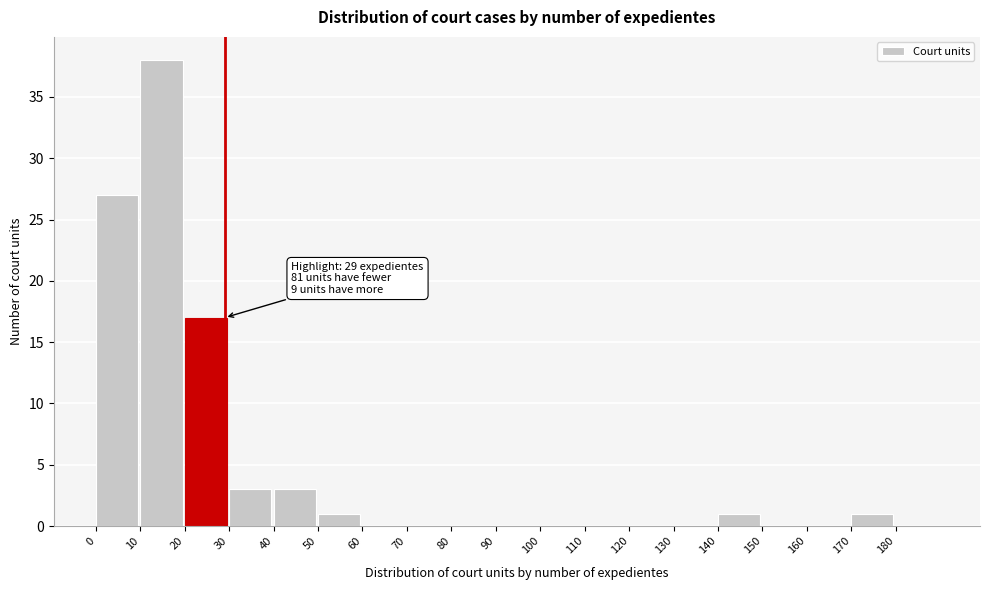

Over which range of the x-axis is the bar tallest?

10 to 20